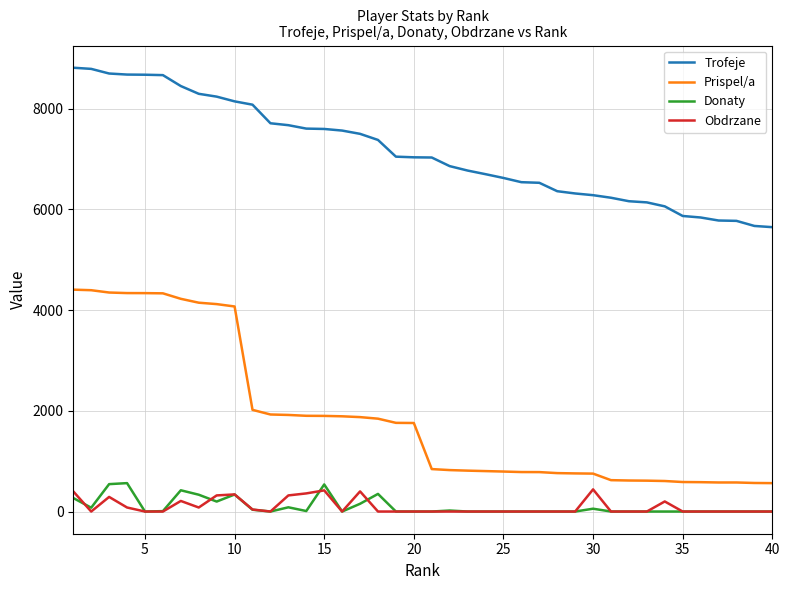

Which series has the largest range (max minus min)?

Prispel/a